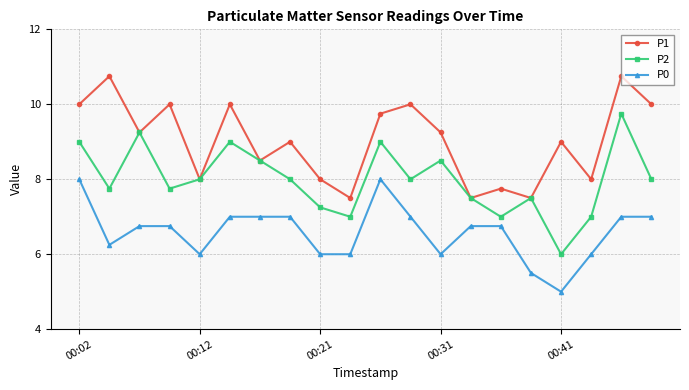

What is the difference between the second highest and minimum values in the P1 series?

3.2